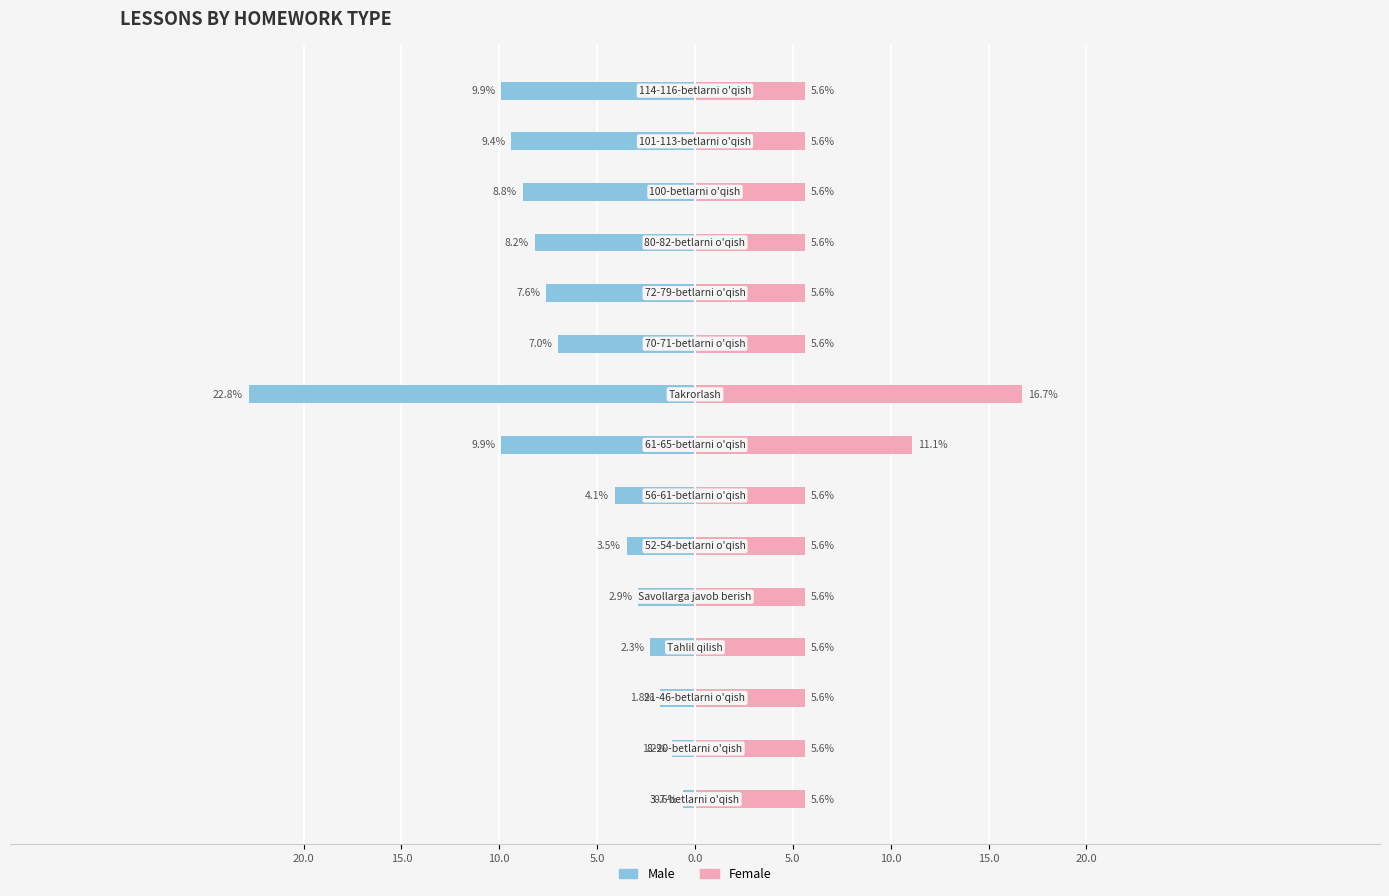

The value of Female at 5.0 is 5.6. True or false?

True